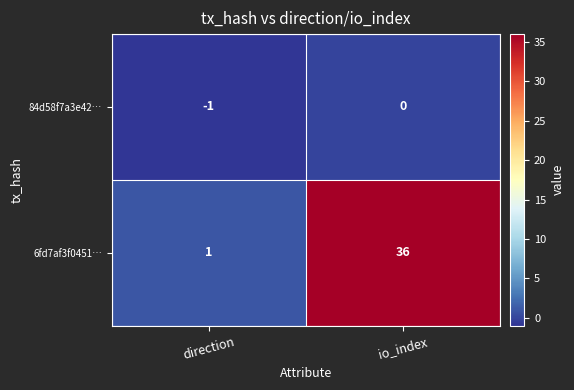

Reading right to left, what are all the values shown in this chart?

84d58f7a3e42…: 0	-1
6fd7af3f0451…: 36	1